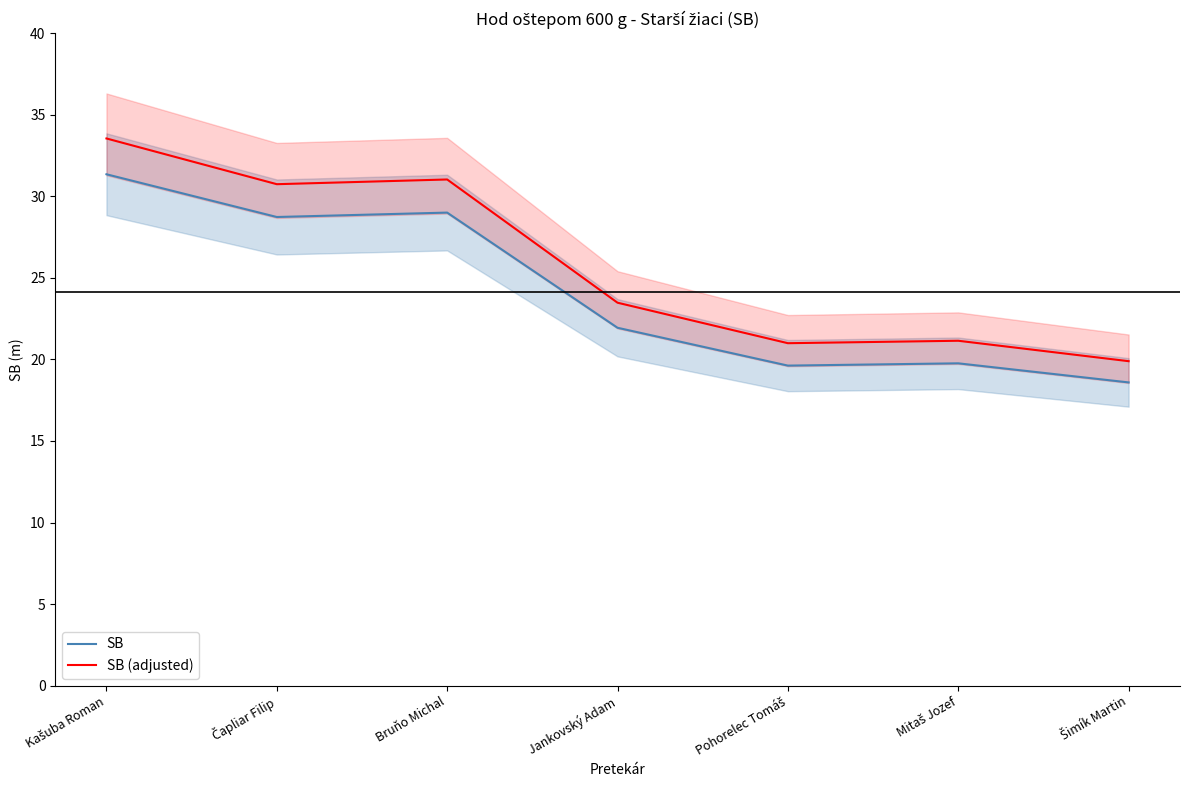

Which category has the lowest value in the SB series?

Šimík Martin